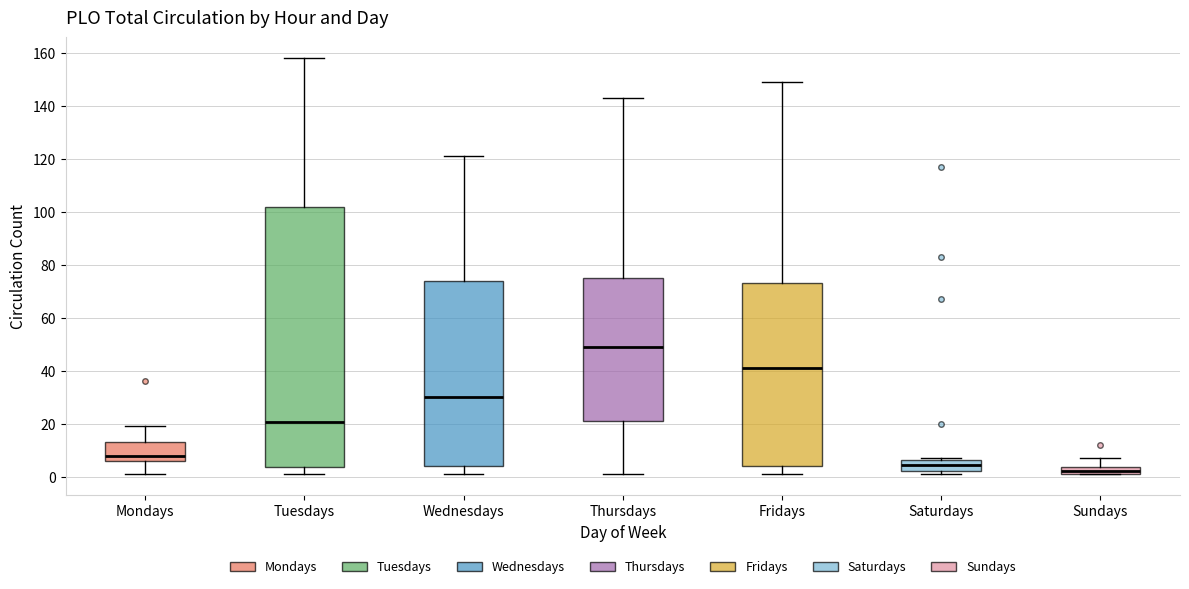

Where is the upper edge of the box for Sundays on the y-axis? The values are not printed on the chart, so give them approximately, as read against the axis.

4